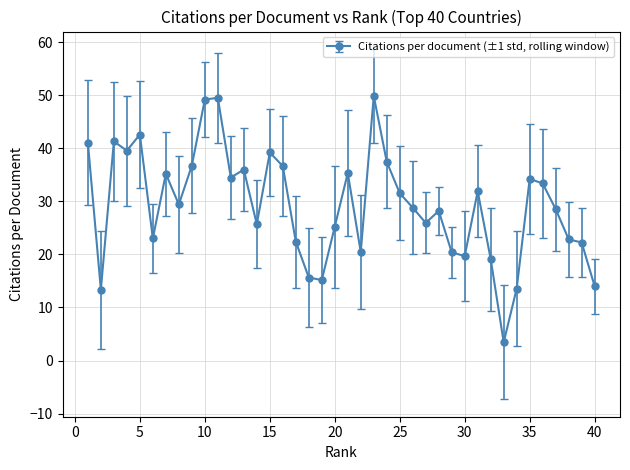

What is the value of the 5th point from the left?

42.6